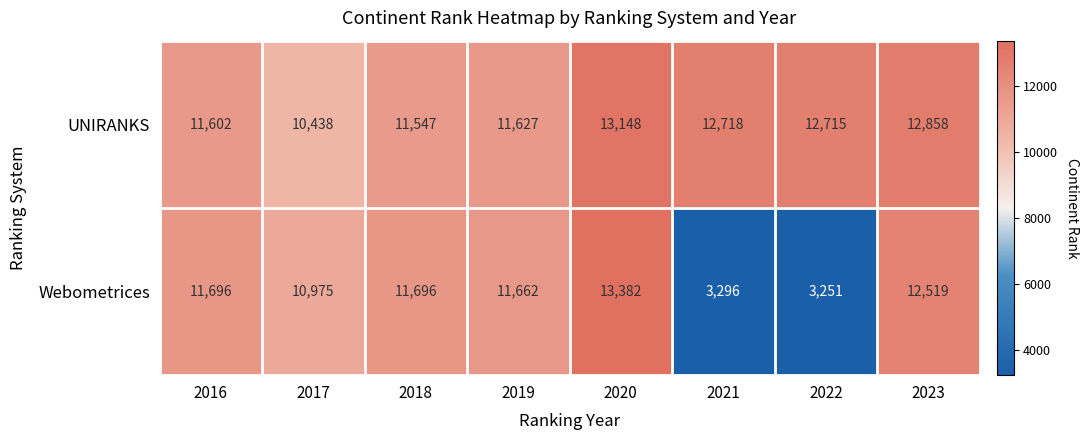

At which label is Webometrices closest to 8316?

2017